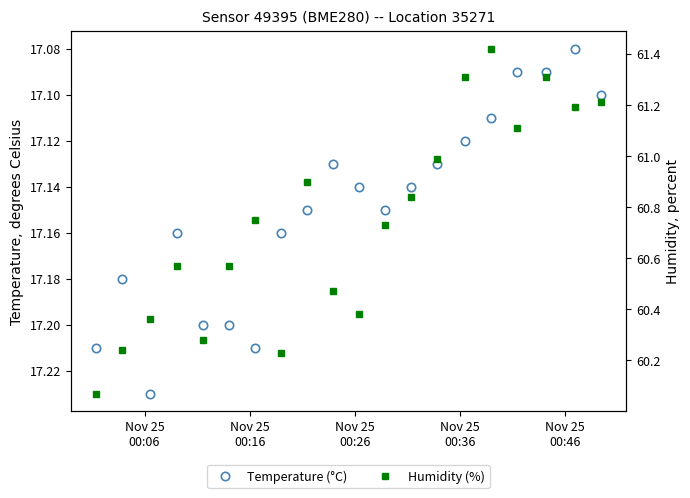

What position from the left is Nov 25
00:46?

5